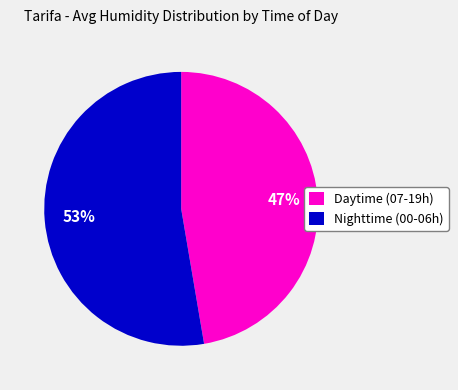

Is there any slice that represents more than half of the pie?

Yes